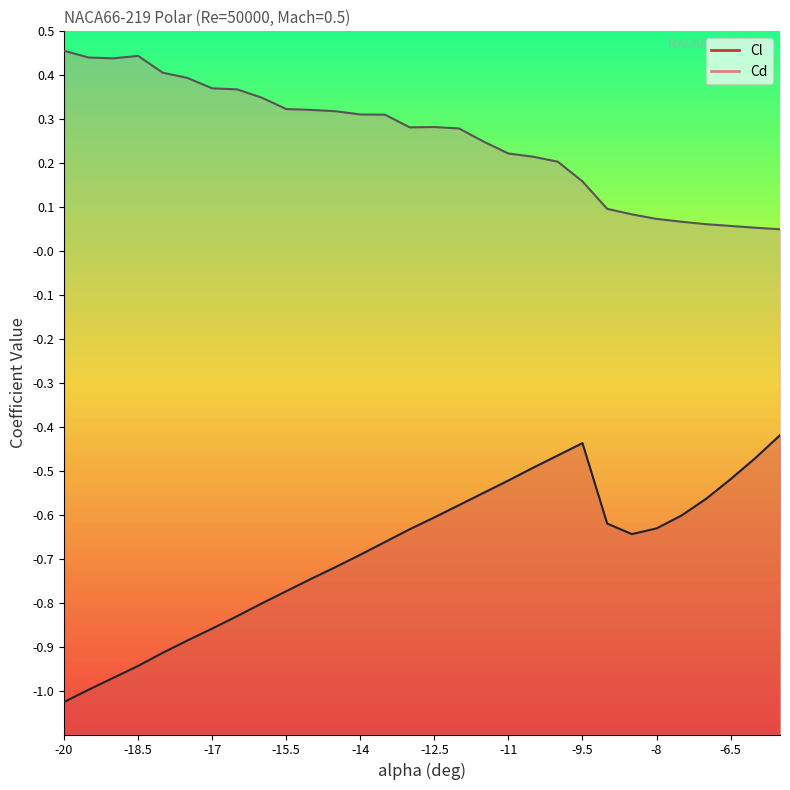

Reading left to right, transcribe all the data shown in this chart.

Cl: -1.0	-1.0	-1.0	-0.9	-0.9	-0.9	-0.9	-0.8	-0.8	-0.8	-0.7	-0.7	-0.7	-0.7	-0.6	-0.6	-0.6	-0.6	-0.5	-0.5	-0.5	-0.4	-0.6	-0.6	-0.6	-0.6	-0.6	-0.5	-0.5	-0.4
Cd: 0.5	0.4	0.4	0.4	0.4	0.4	0.4	0.4	0.3	0.3	0.3	0.3	0.3	0.3	0.3	0.3	0.3	0.2	0.2	0.2	0.2	0.2	0.1	0.1	0.1	0.1	0.1	0.1	0.1	0.0